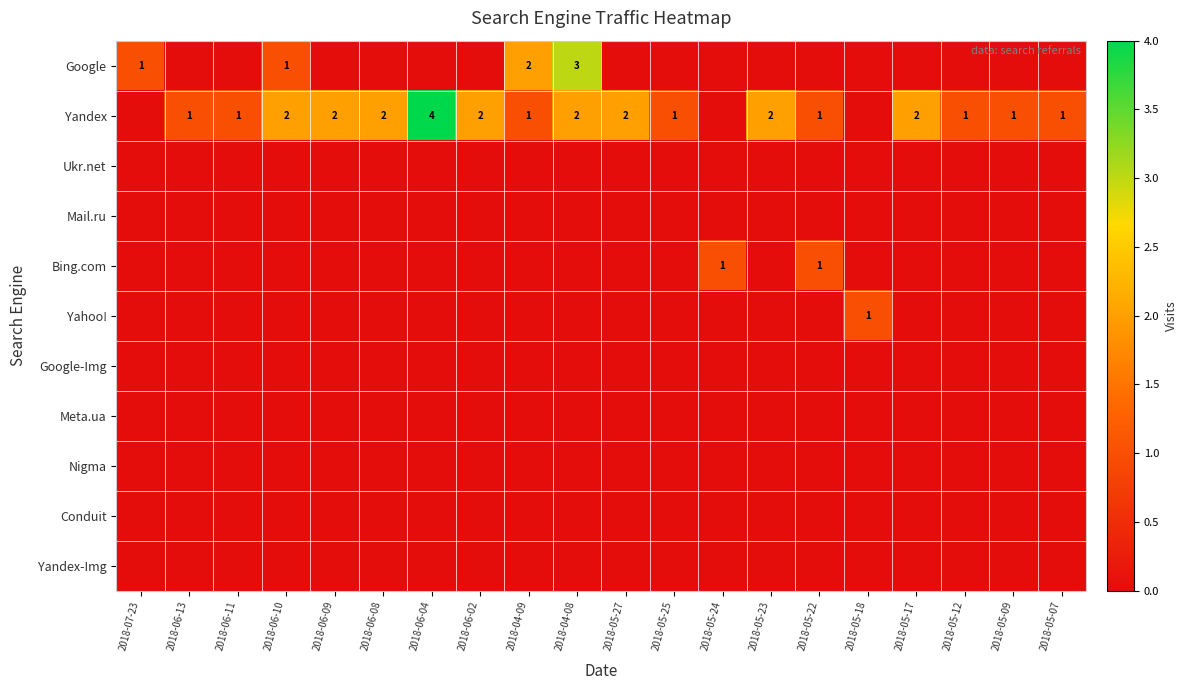

The value of Google at 2018-05-25 is 2. True or false?

False